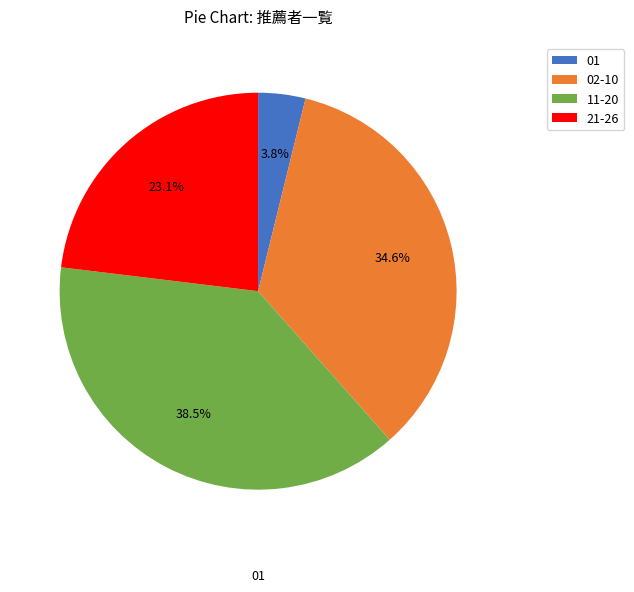

How many slices are in this pie chart?

4